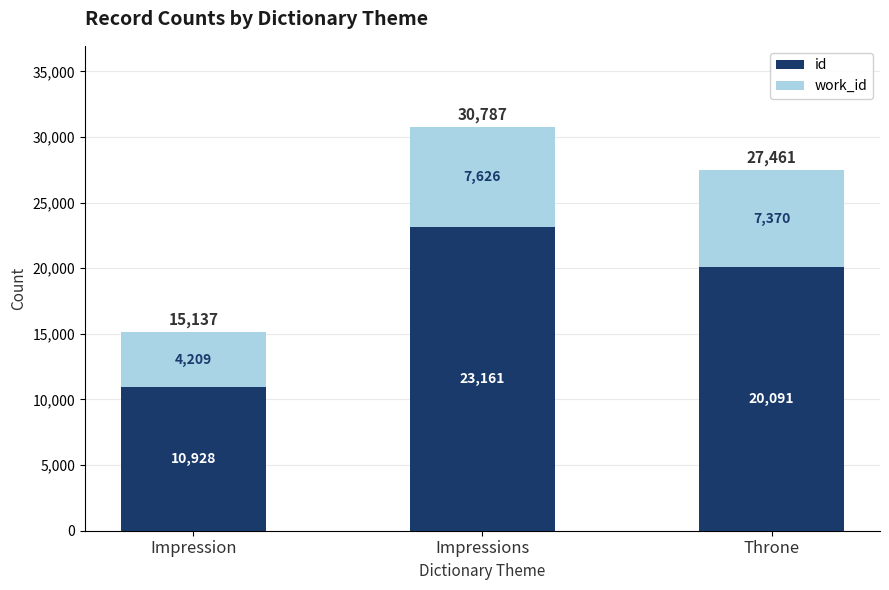

At which category is the sum across all series the highest?

Impressions